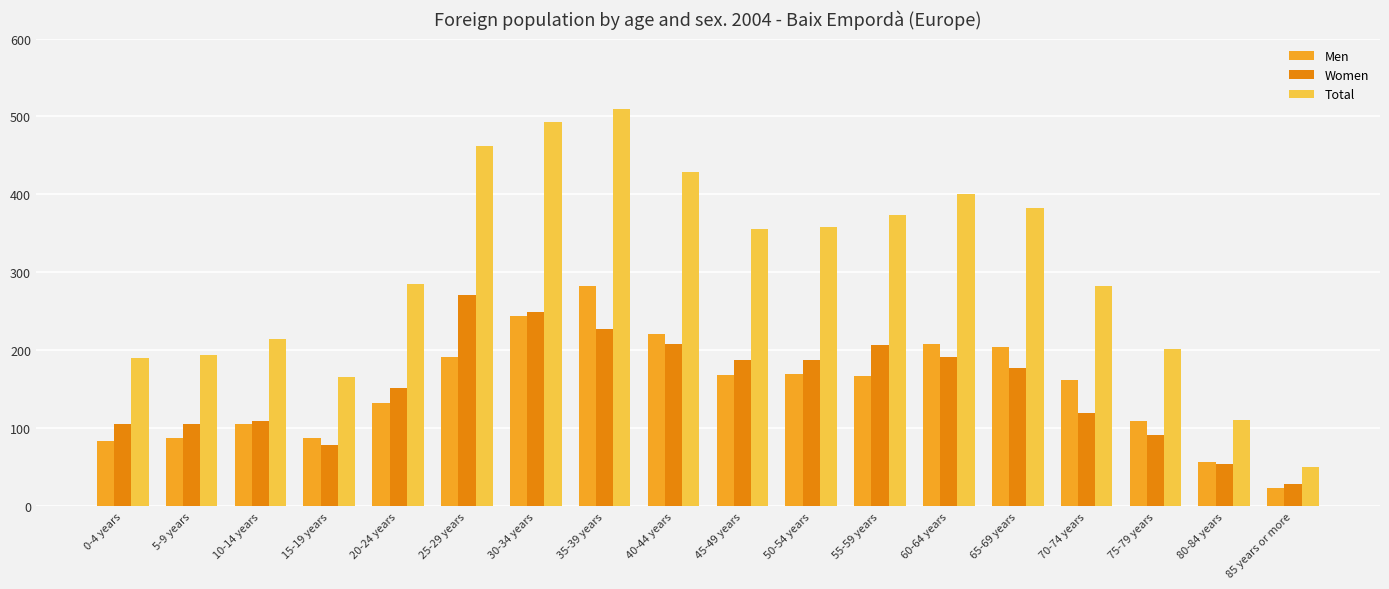

What is the minimum value for Total?

51